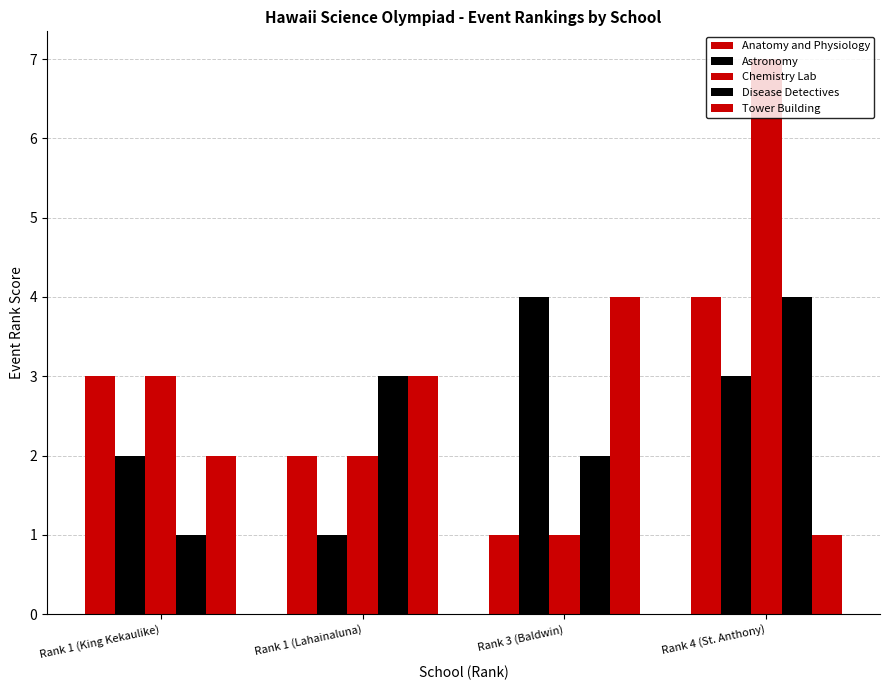

Which category has the lowest value across all series?

Rank 3 (Baldwin)